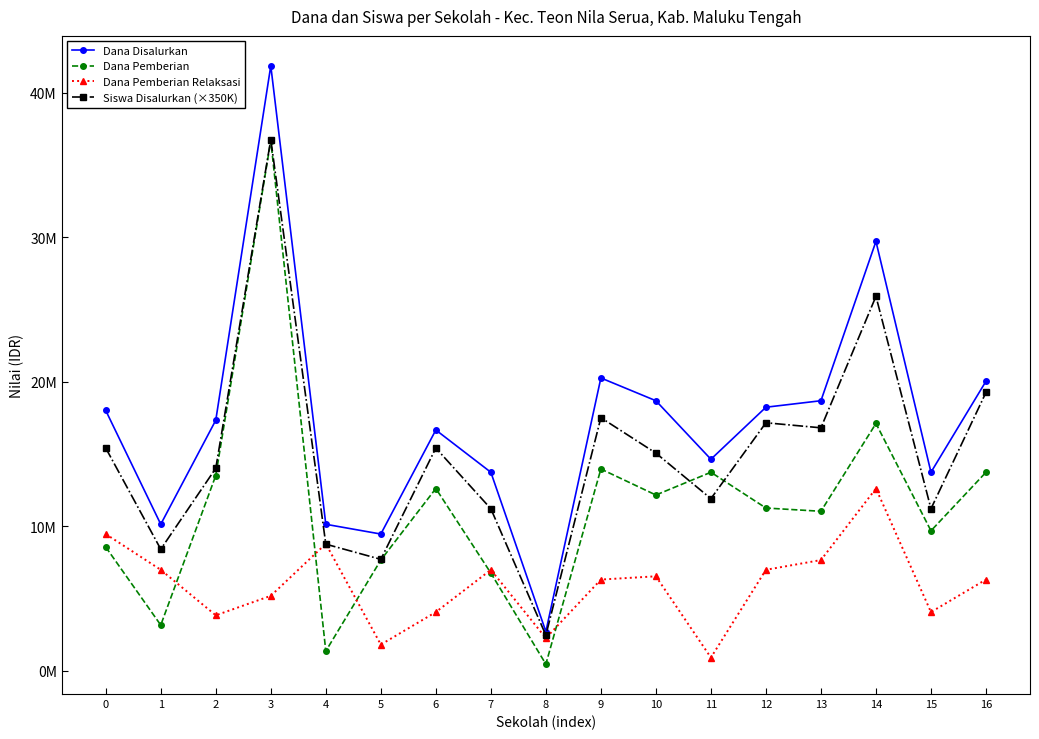

Is this an area chart (filled region under the line)?

No